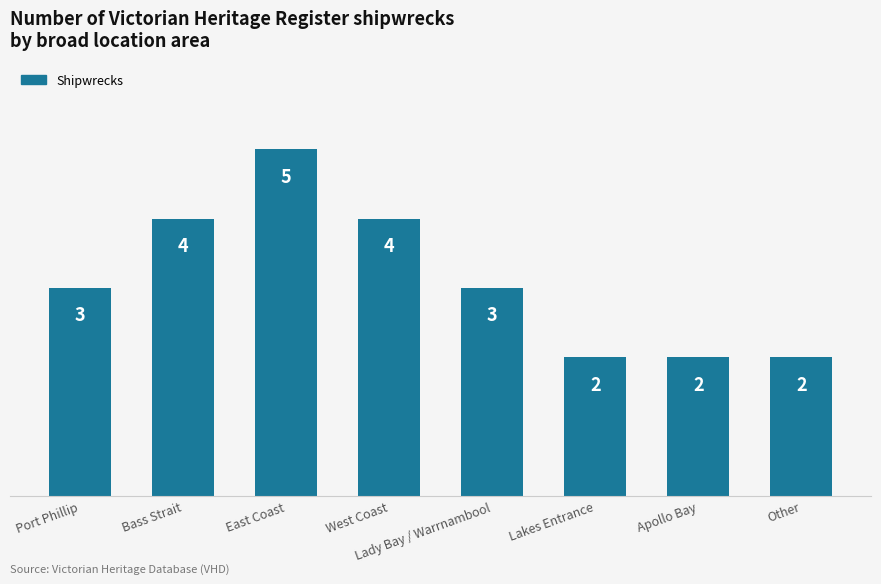

How many bars are there in total?

8